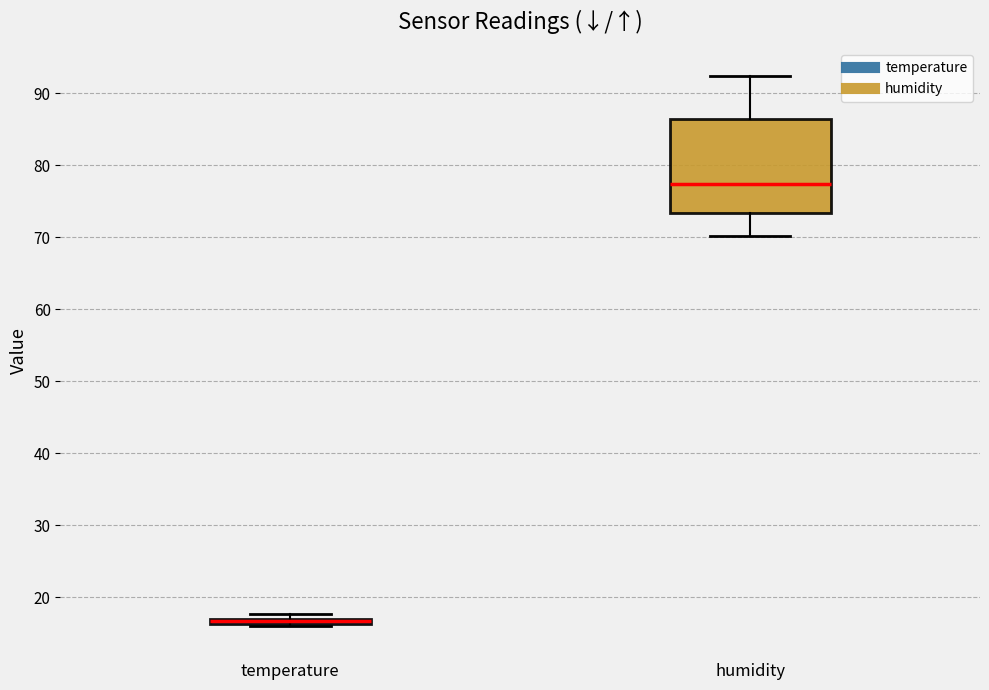

Where is the upper edge of the box for temperature on the y-axis? The values are not printed on the chart, so give them approximately, as read against the axis.

17